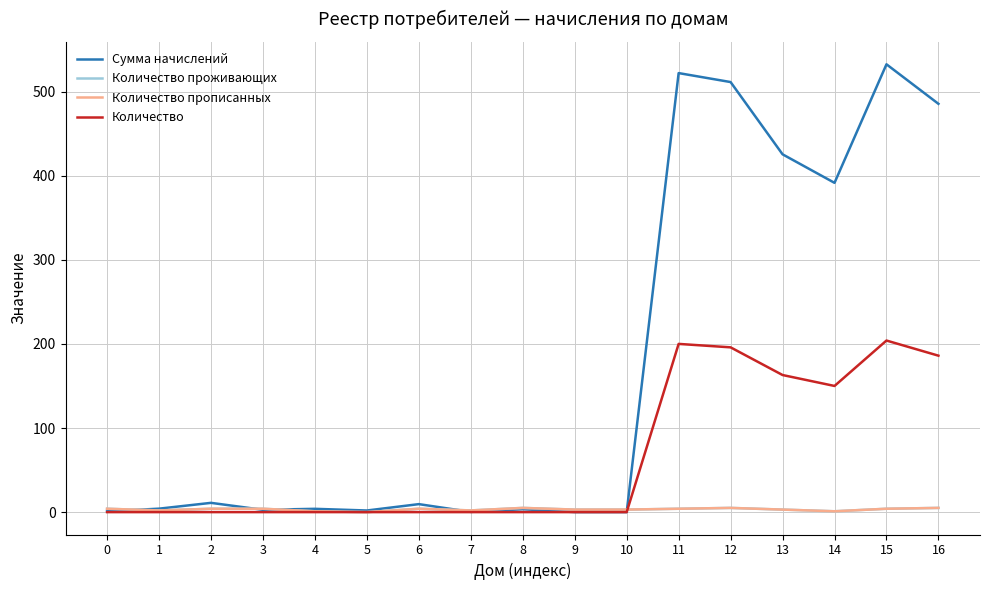

Is this an area chart (filled region under the line)?

No